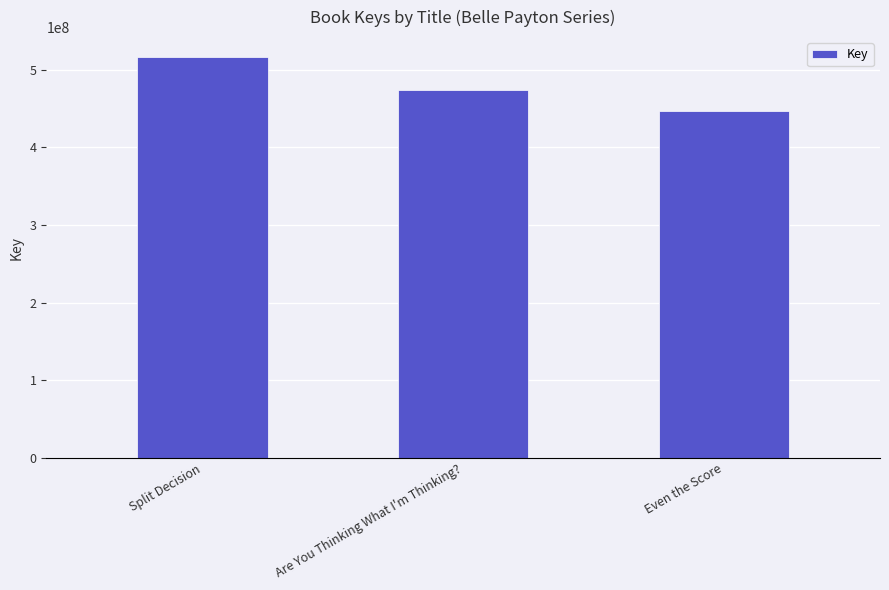

What is the change in value from Split Decision to Even the Score?

-69219426